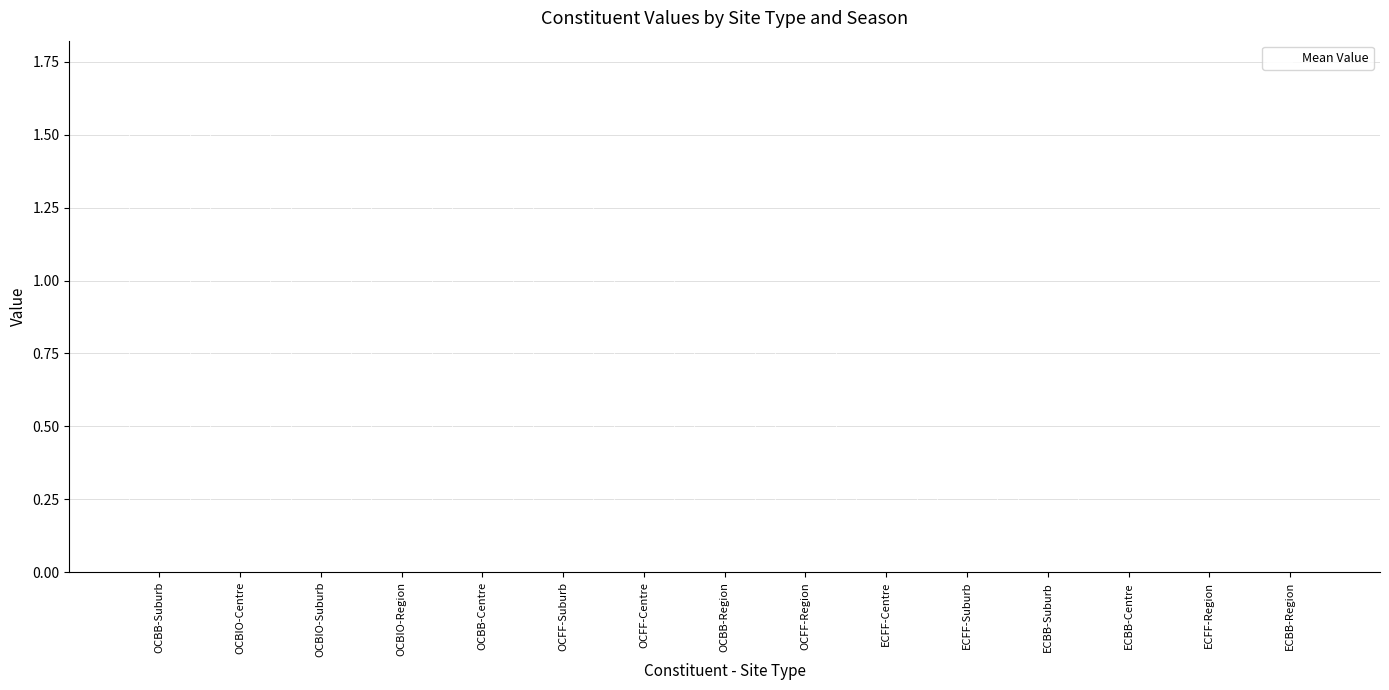

Which has a higher value, OCFF-Suburb or OCFF-Region?

OCFF-Suburb